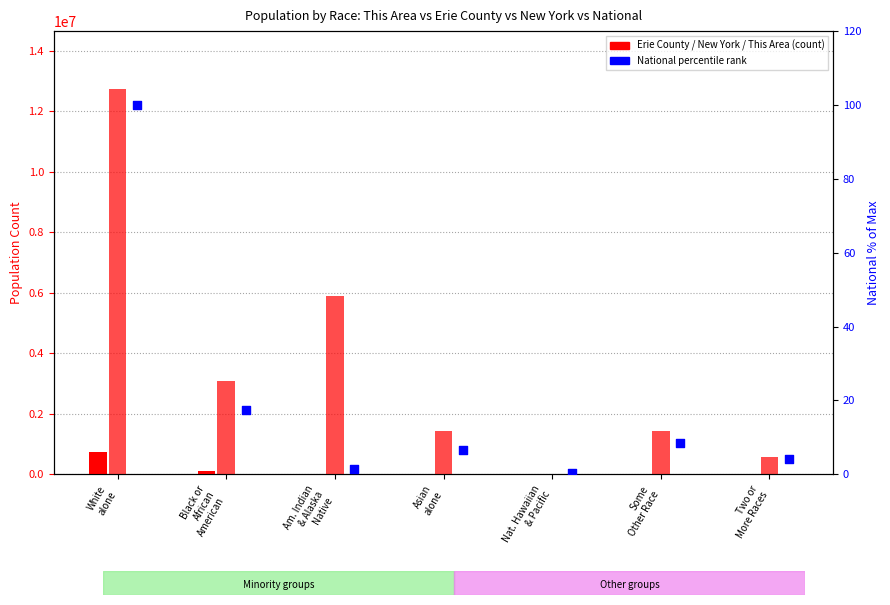

Which series reaches the maximum Y coordinate?

New York